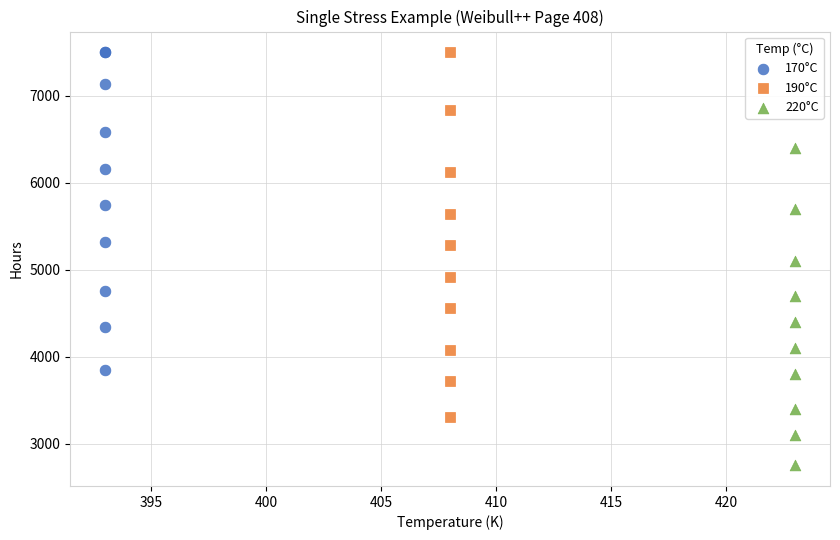

Which series reaches the minimum Y coordinate?

220°C